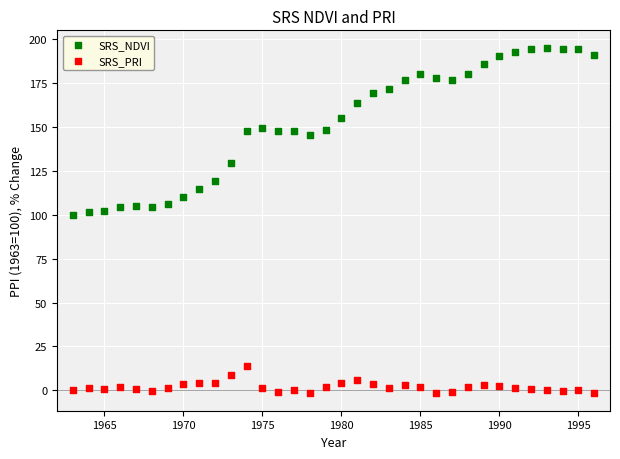

What is the X range (max minus min) for the scatter plot?

33.0